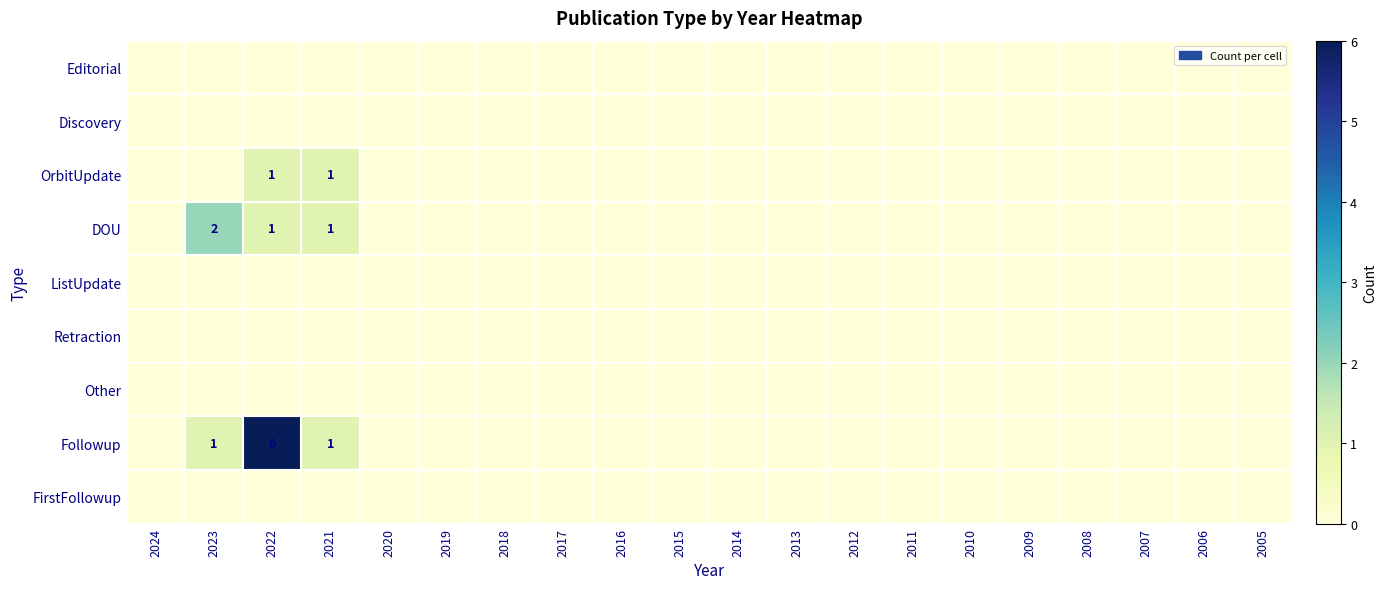

Which series has the largest range (max minus min)?

Followup